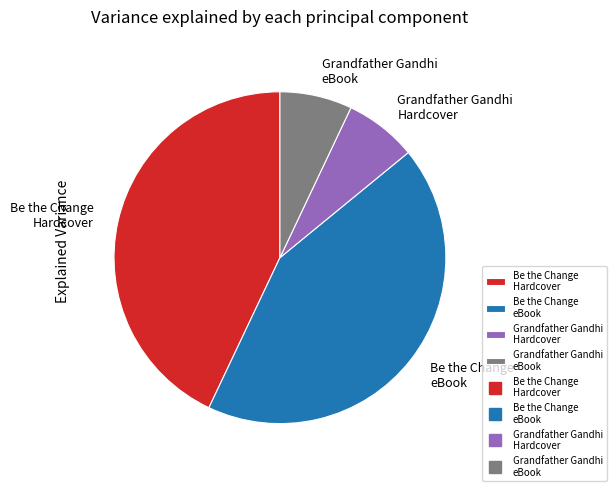

True or false: Be the Change eBook accounts for 43% of the total.

True